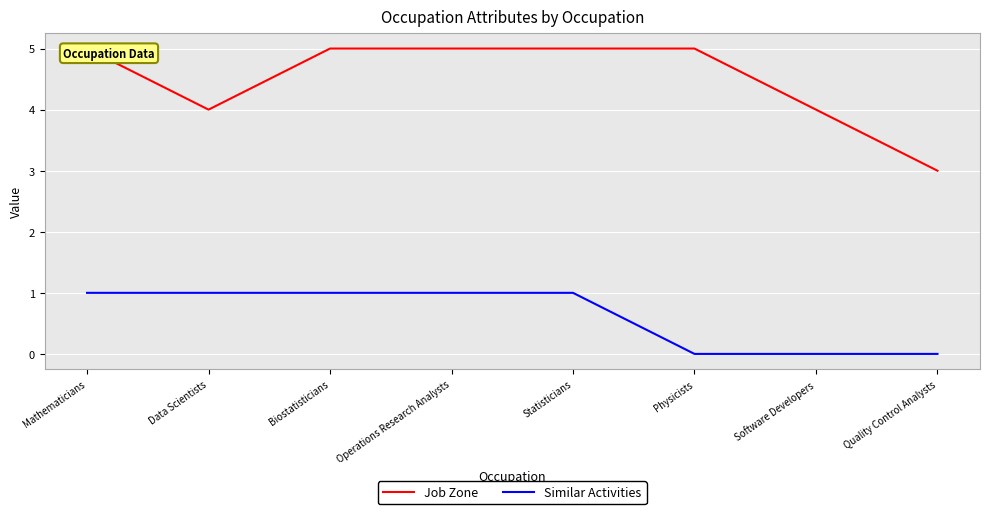

At which category is the sum across all series the highest?

Mathematicians